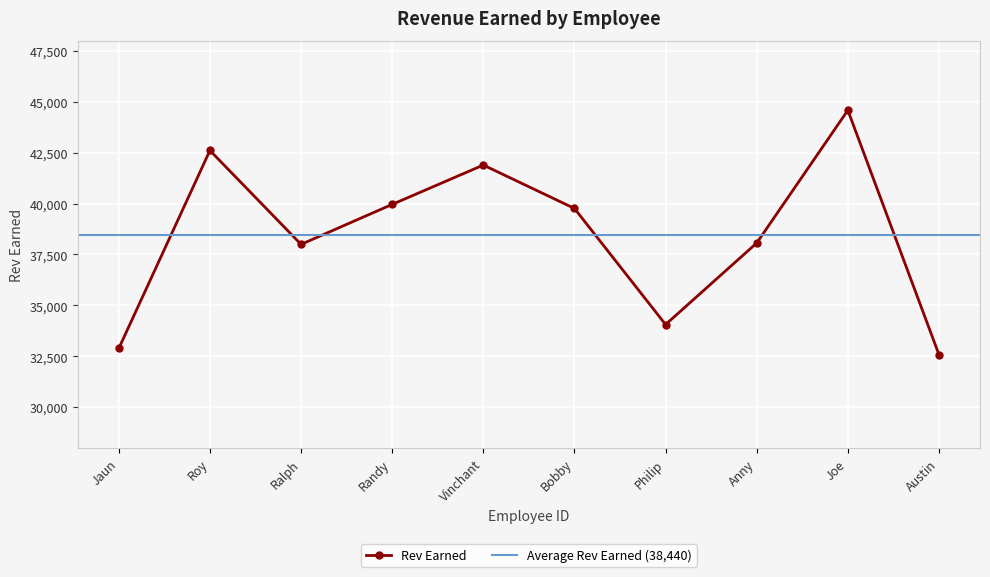

What is the difference between the second highest and minimum values?

10030